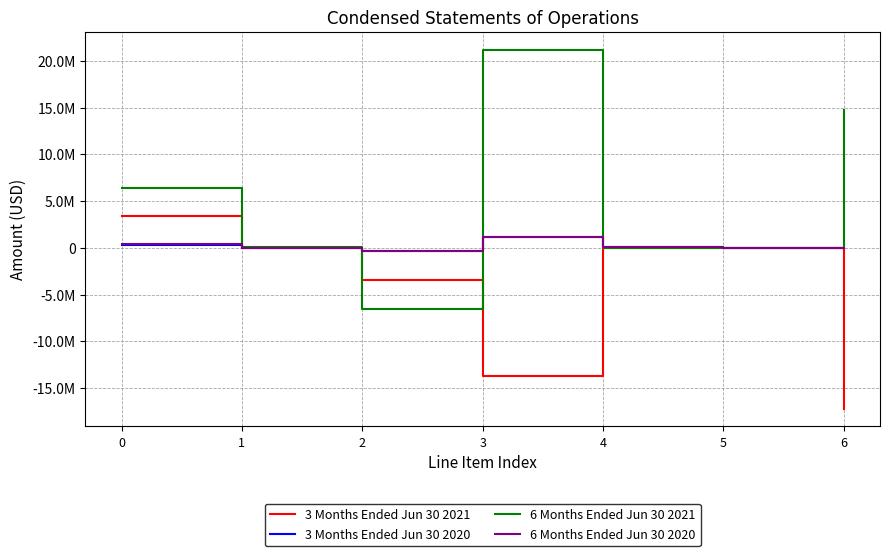

What is the total value across all series at 5?

116